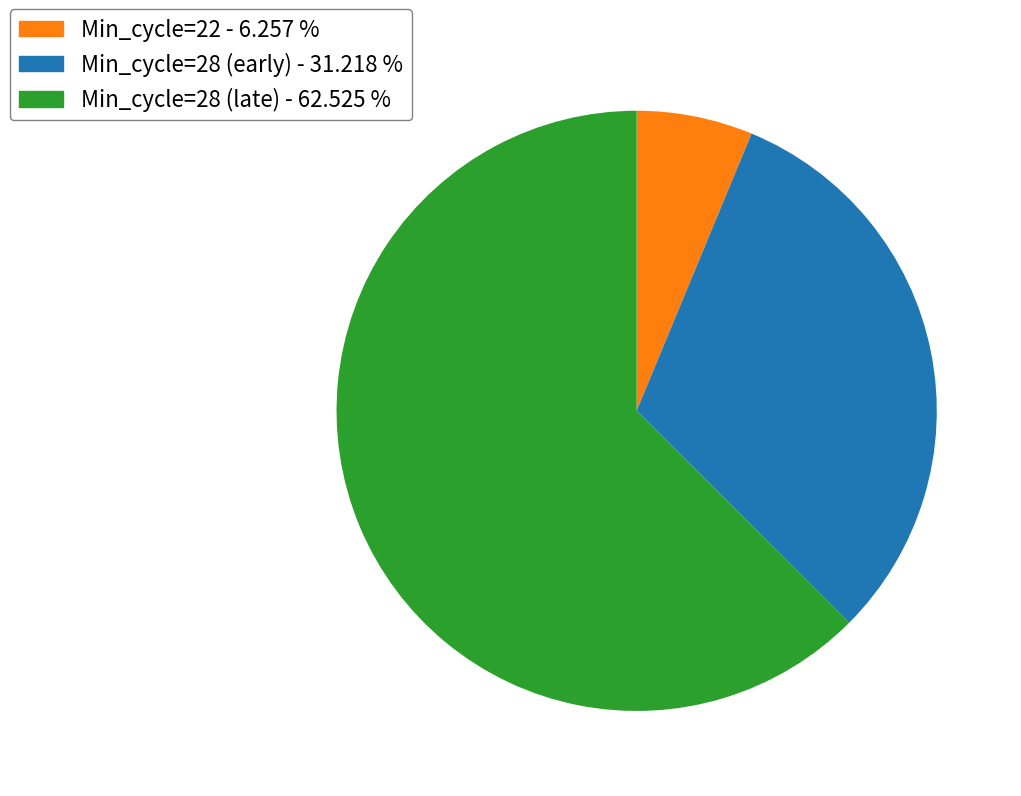

Between Min_cycle=22 - 6.257 % and Min_cycle=28 (early) - 31.218 %, which is larger?

Min_cycle=28 (early) - 31.218 %